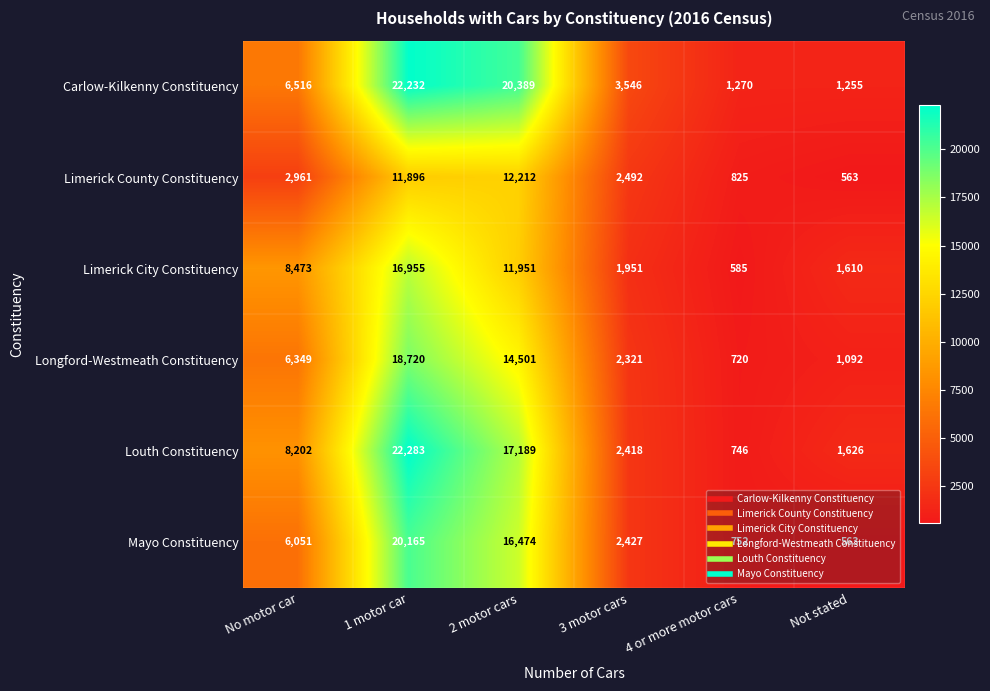

At which category is the sum across all series the highest?

1 motor car